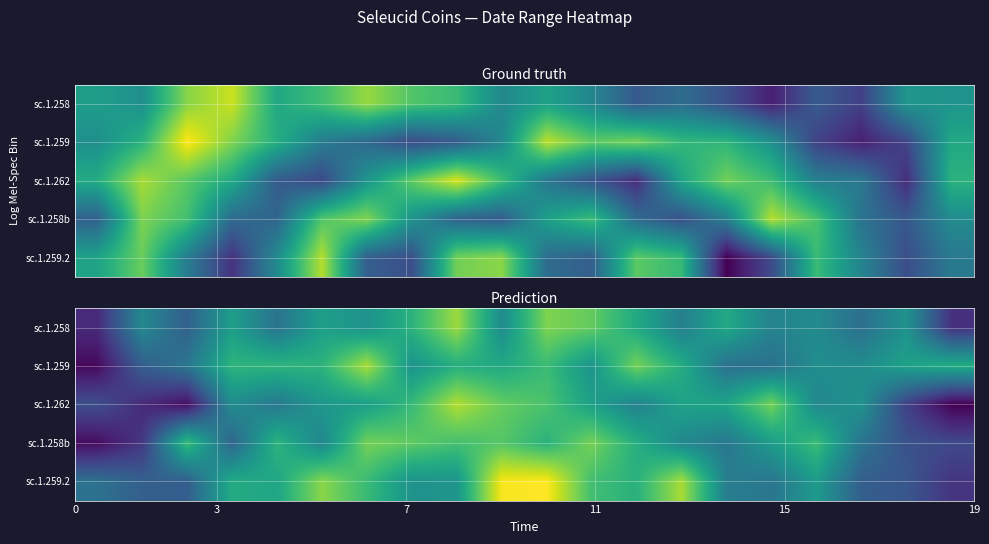

List the series in order of their peak value, highest first.

sc.1.259.2, sc.1.262, sc.1.259, sc.1.258, sc.1.258b